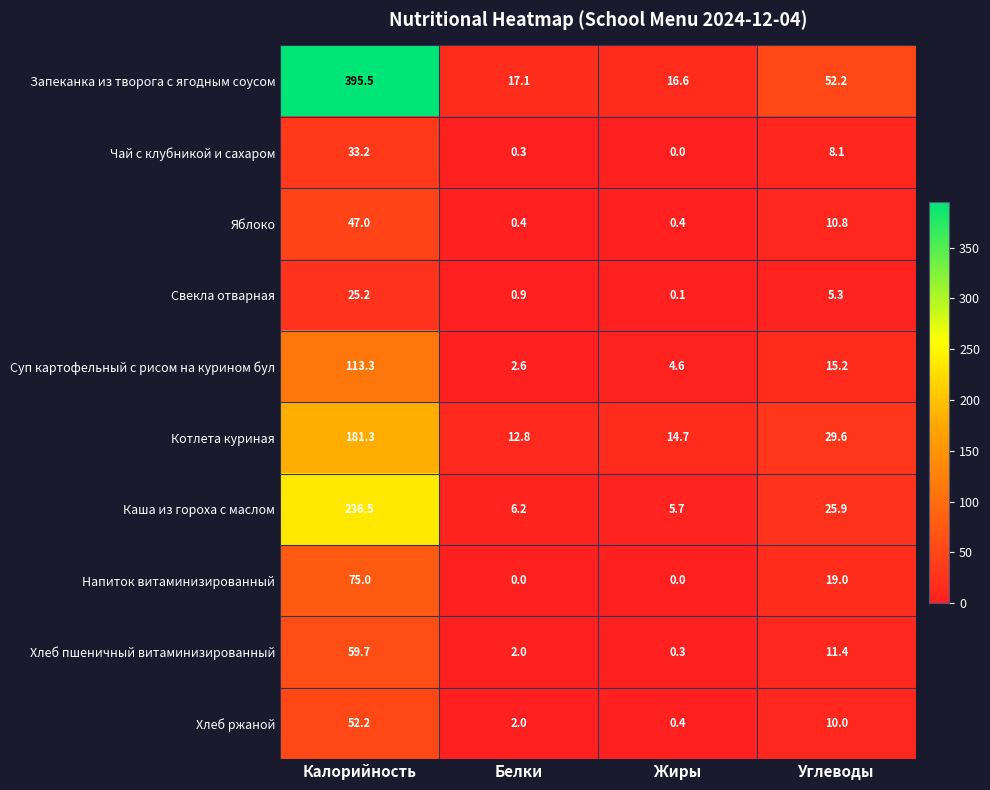

At which category is the sum across all series the highest?

Калорийность